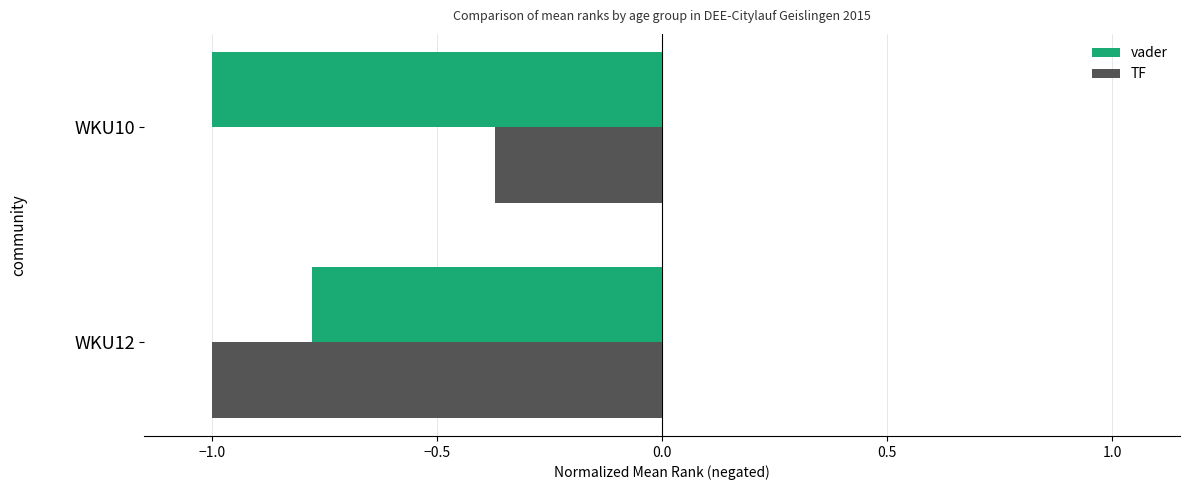

The value of TF at WKU12 is -0.2. True or false?

False